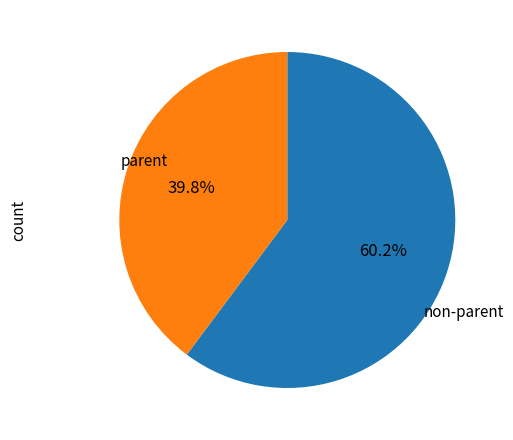

To the nearest percent, what is the average slice percentage?

50%